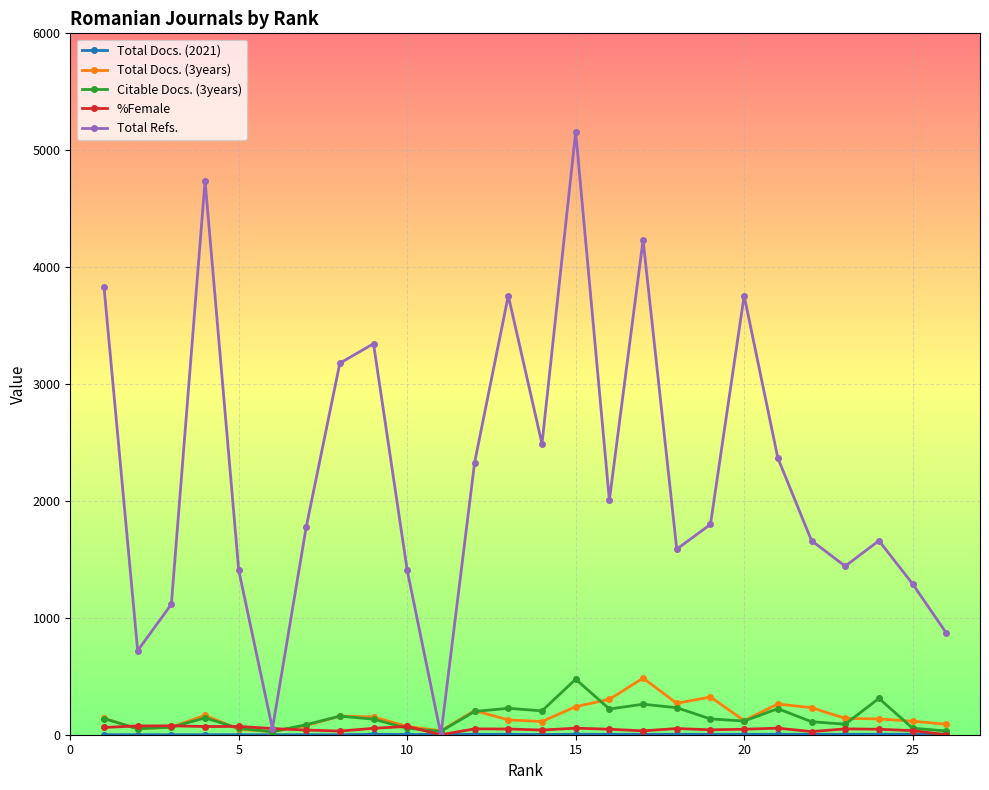

How many values in the Total Docs. (3years) series are below 140?

13